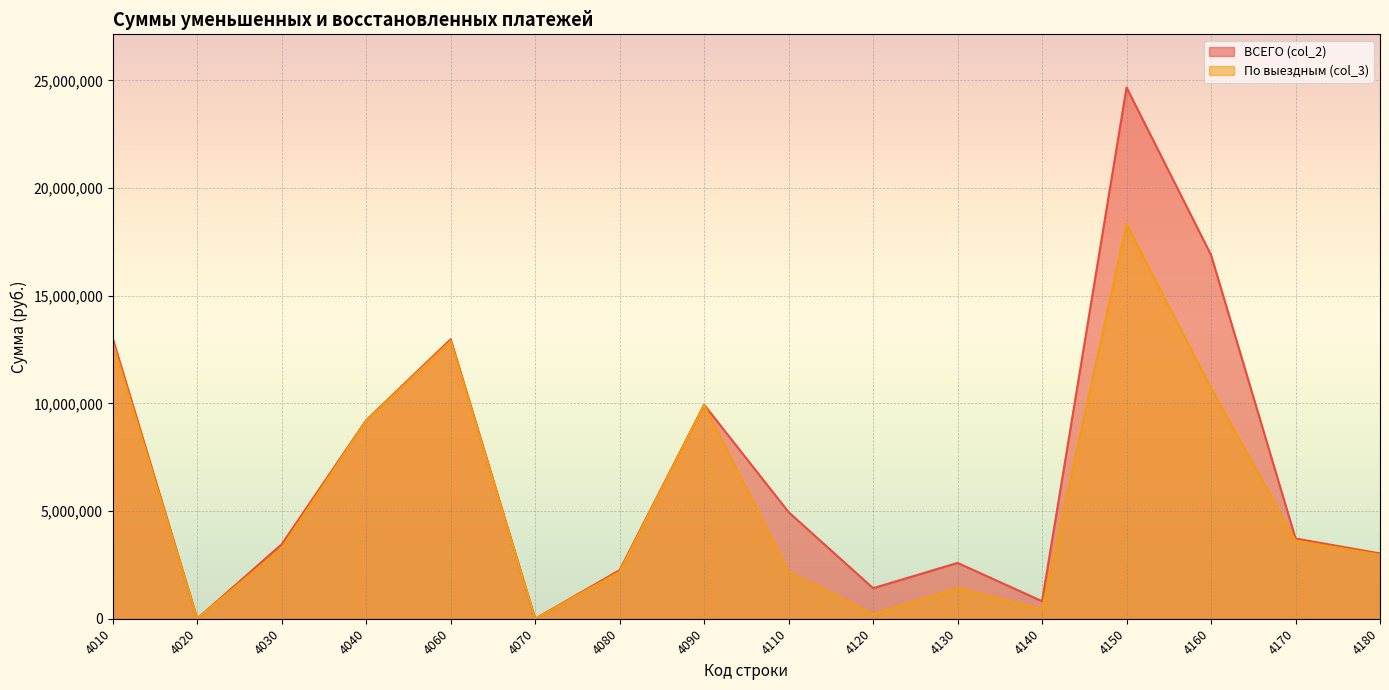

Which series changed the most between 4040 and 4170?

По выездным (col_3)